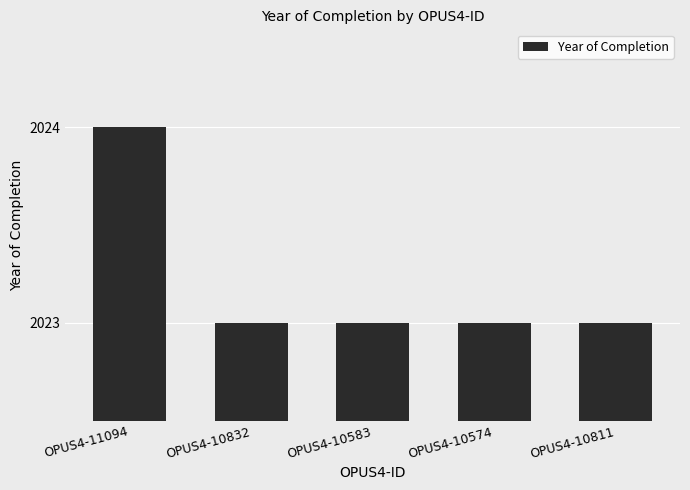

What position from the left is OPUS4-10574?

4